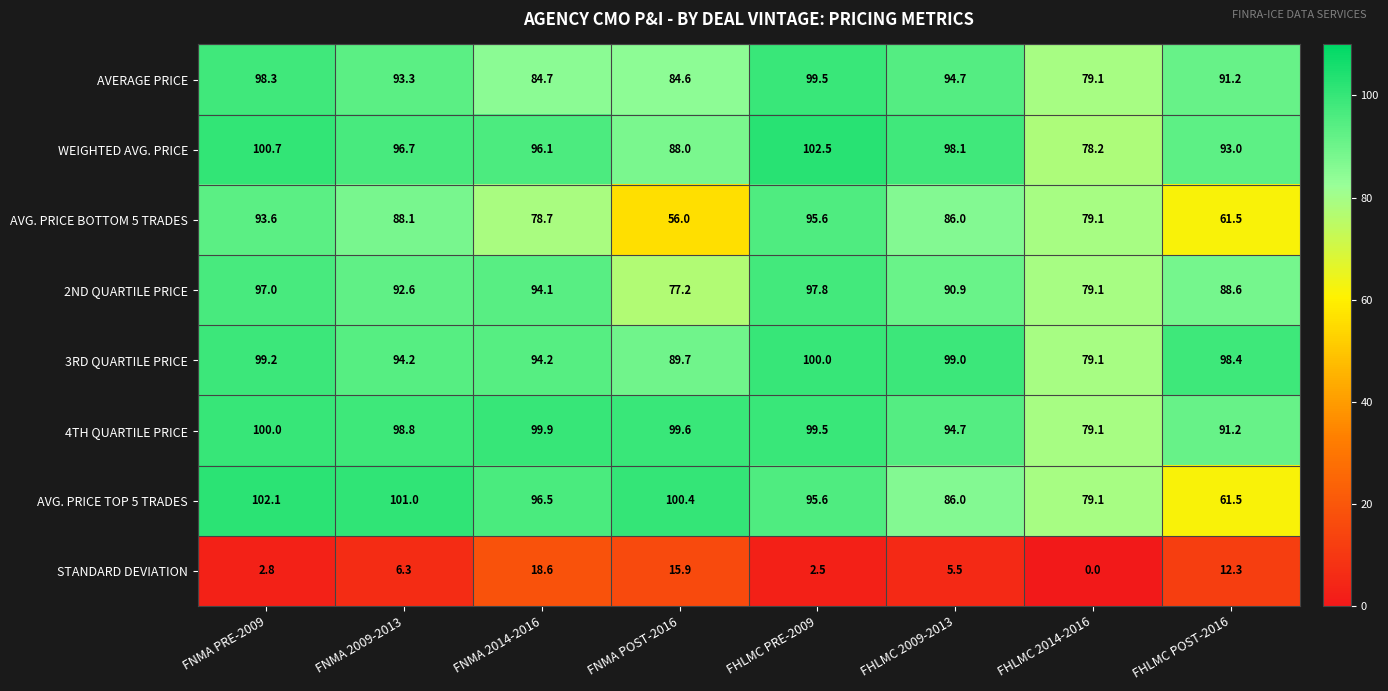

At how many categories does at least one series exceed 32?

8